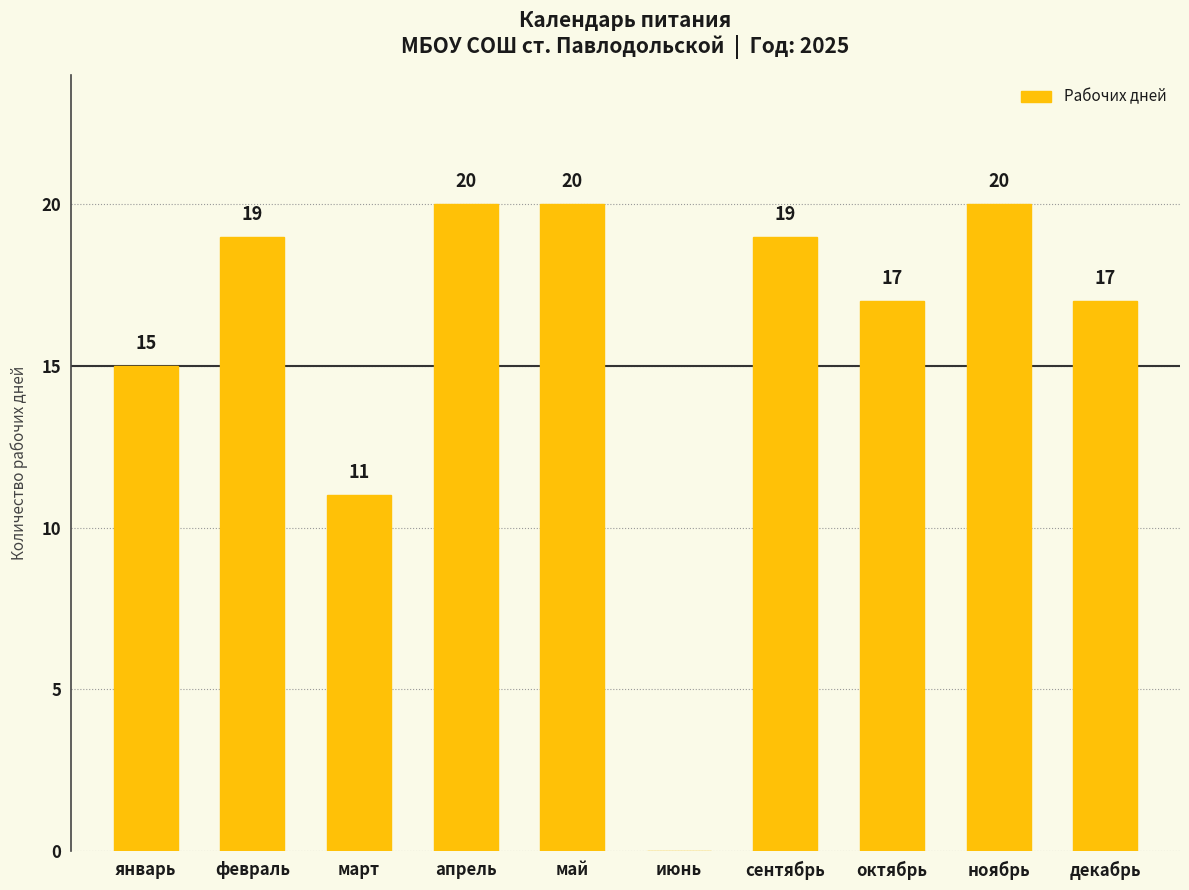

Count the number of categories in the chart.

10